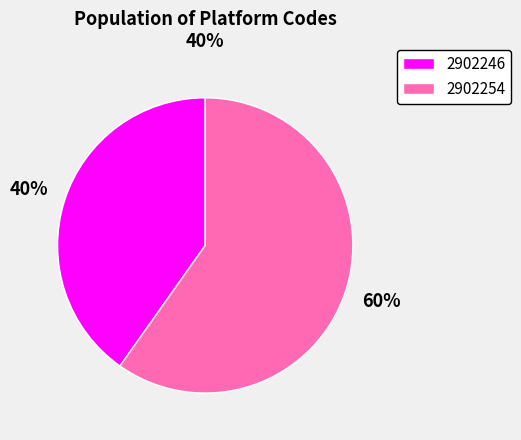

To the nearest percent, what is the difference between the largest and smallest slice percentages?

20%